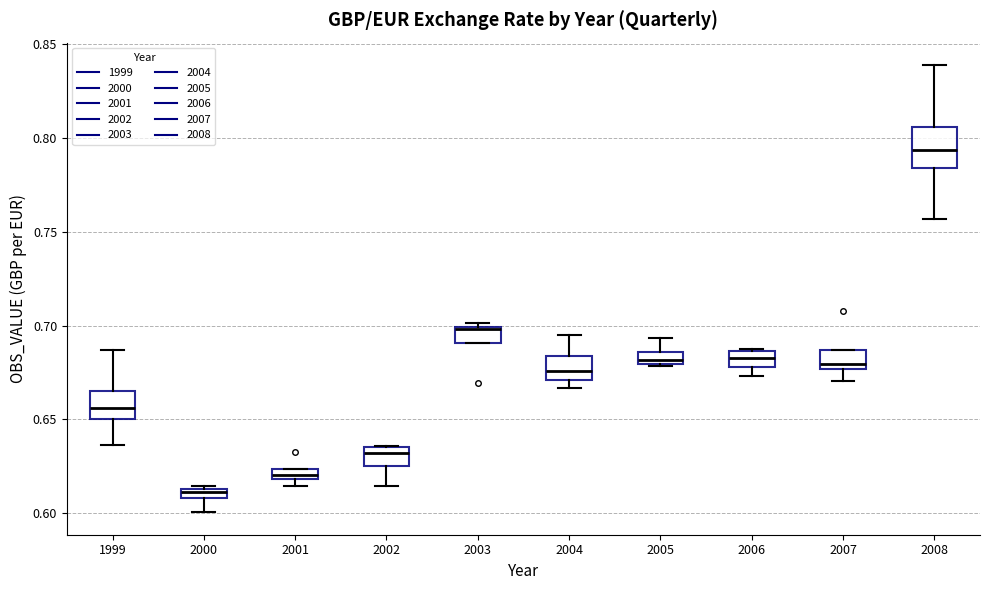

Which box has the lowest median line?

2000